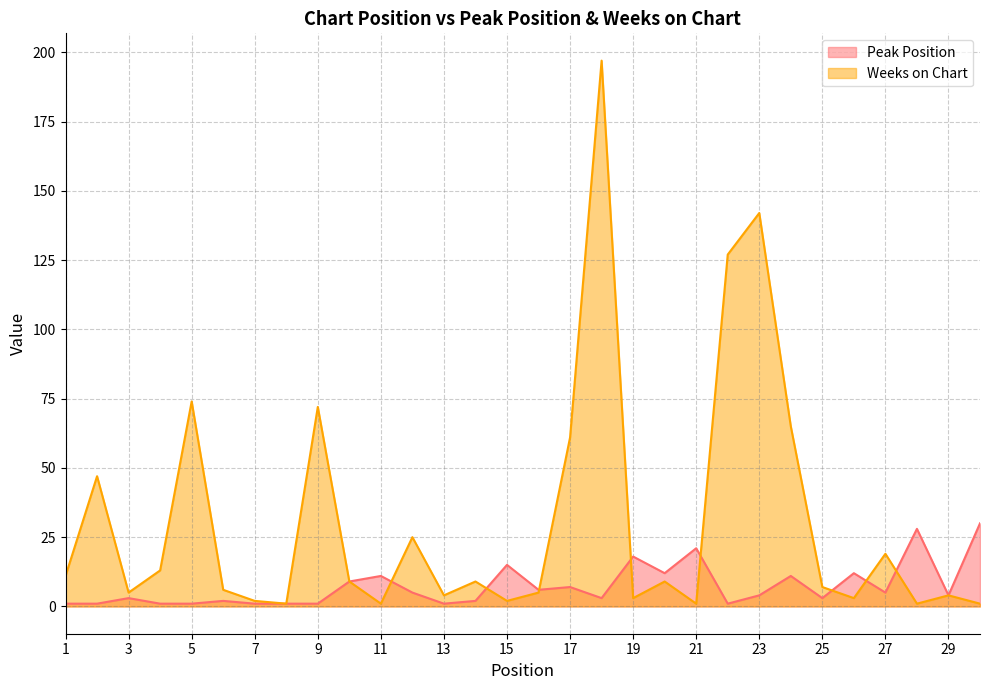

True or false: Peak Position has a value of 1 at 23.

False